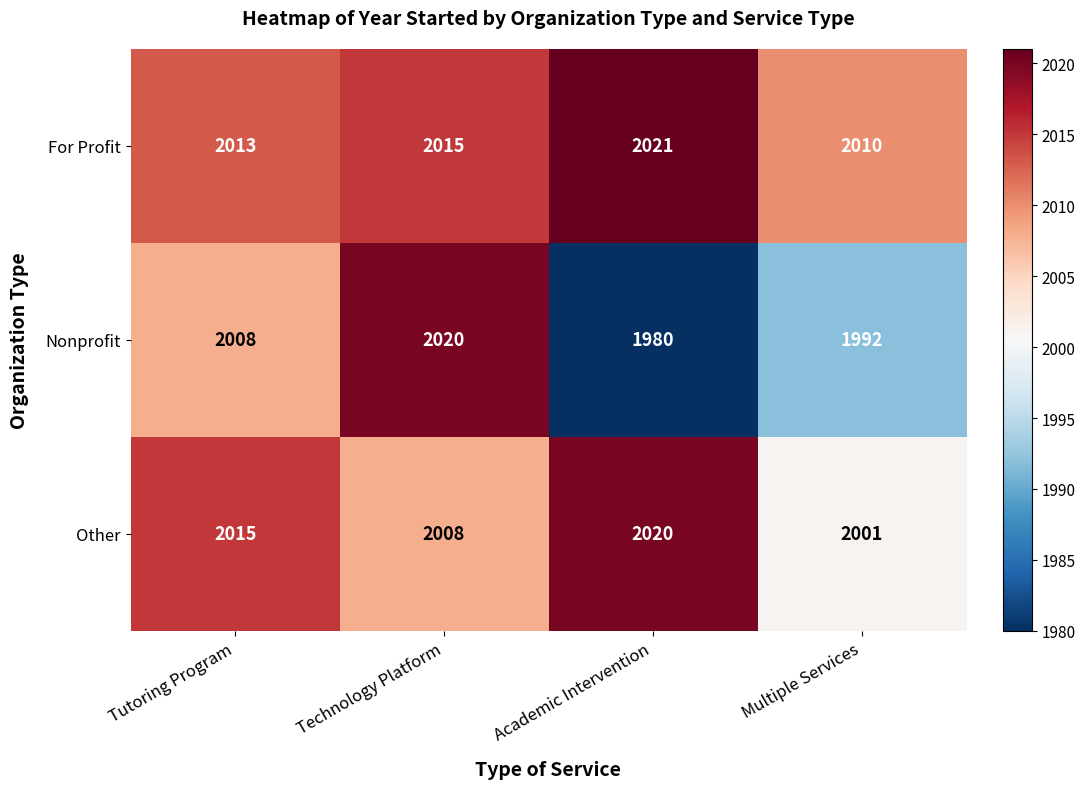

Reading left to right, list all the values displayed in this chart.

For Profit: Tutoring Program=2013	Technology Platform=2015	Academic Intervention=2021	Multiple Services=2010
Nonprofit: Tutoring Program=2008	Technology Platform=2020	Academic Intervention=1980	Multiple Services=1992
Other: Tutoring Program=2015	Technology Platform=2008	Academic Intervention=2020	Multiple Services=2001